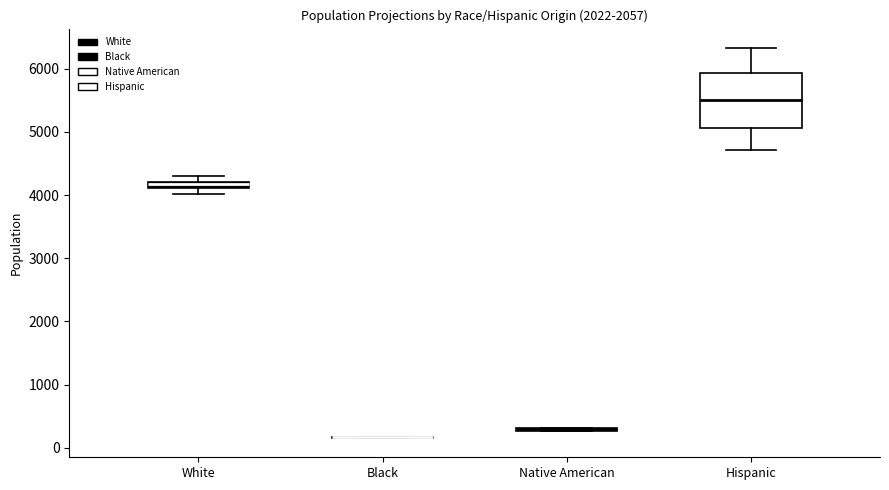

Which box is the tallest, from its lower edge to its upper edge?

Hispanic